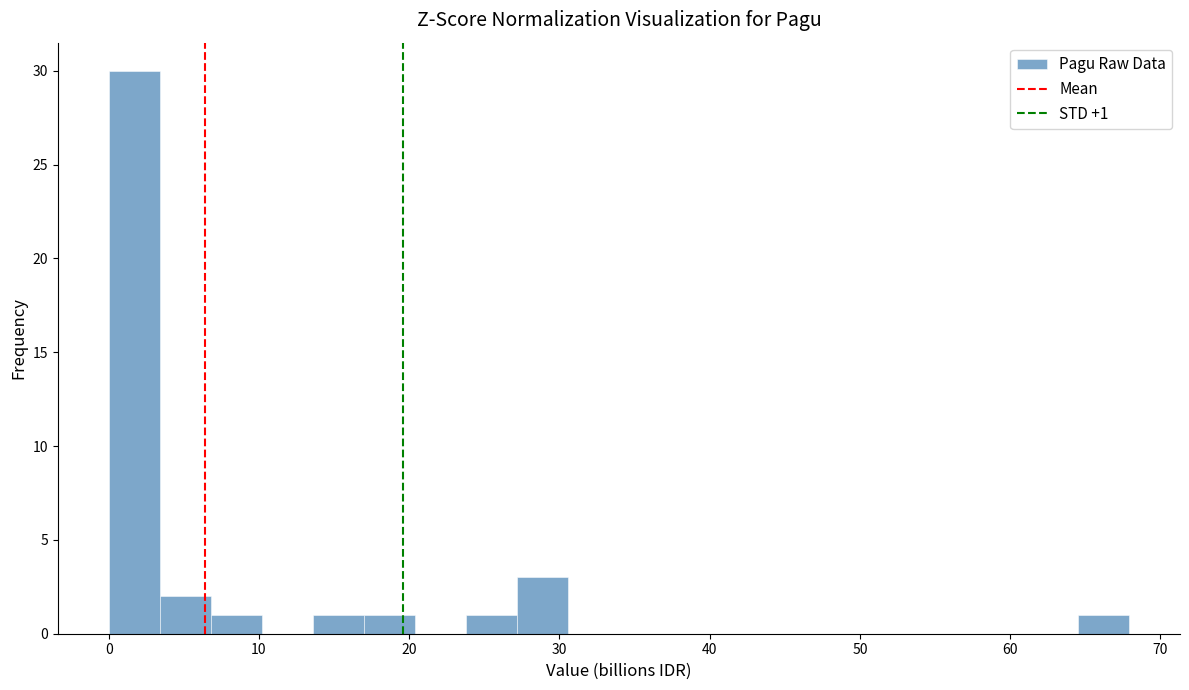

Around what value on the x-axis is the tallest bar? Give the approximate position of its centre, as read against the axis.

2